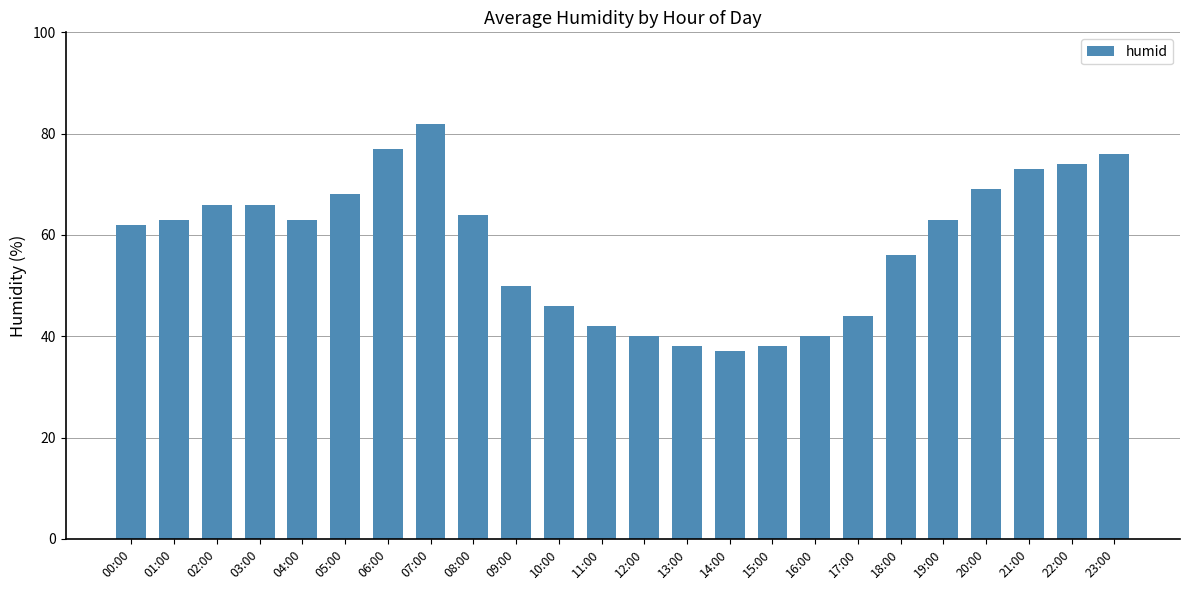

What is the approximate value at 07:00, to the nearest 10?

80